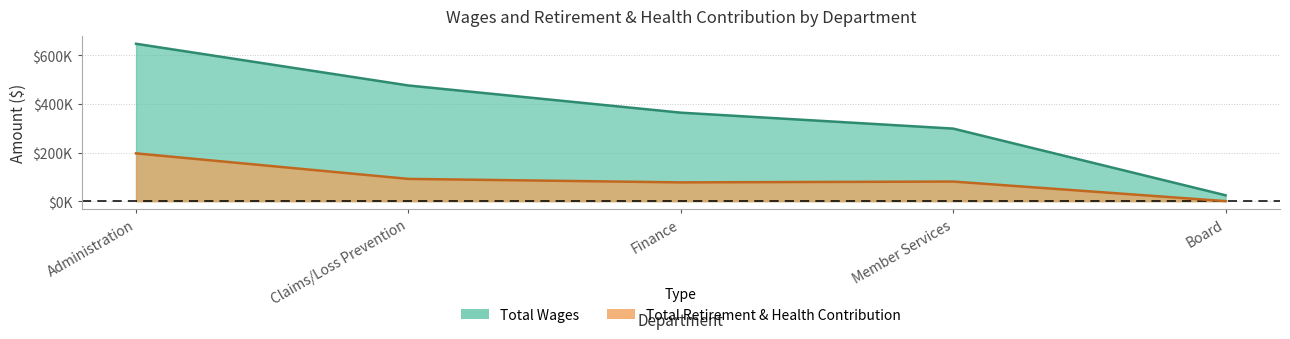

The value of Total Retirement & Health Contribution at Finance is 77095. True or false?

True